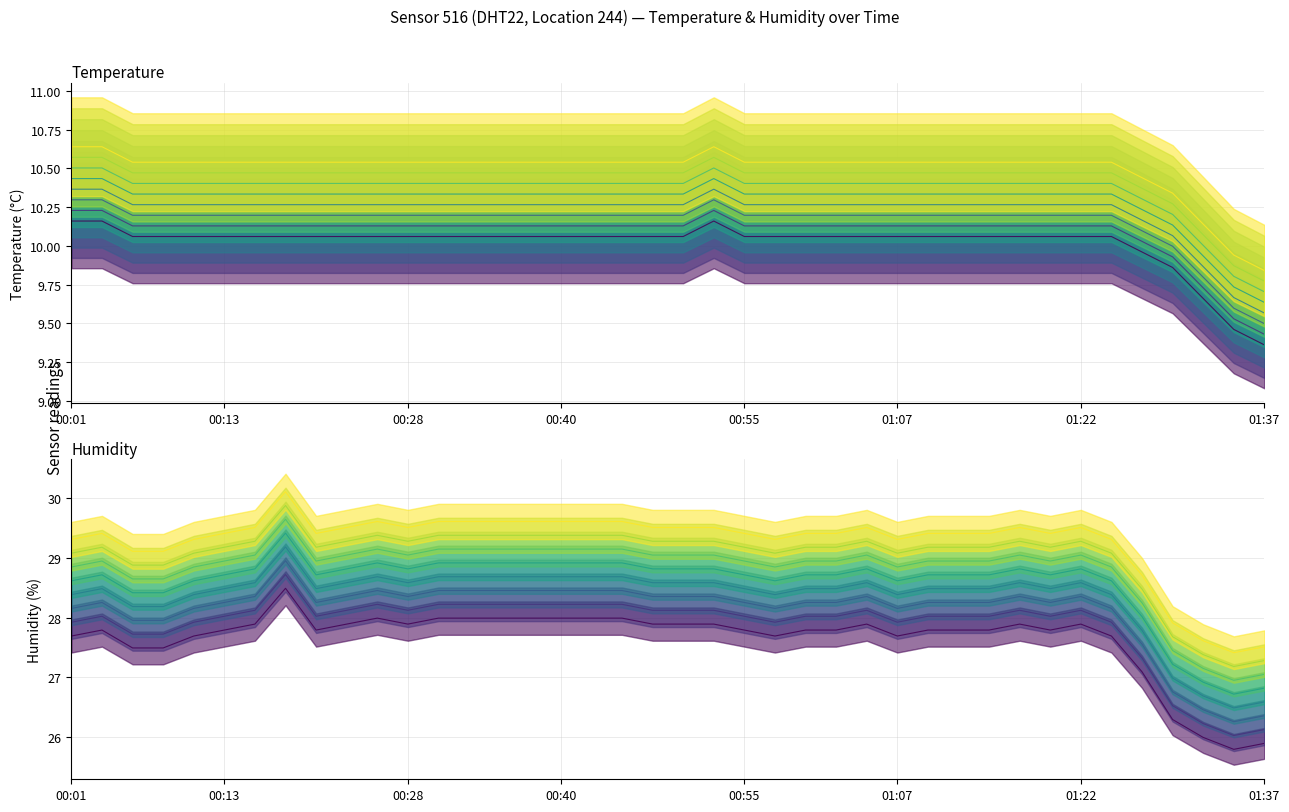

Which series has the largest total across all categories?

humidity